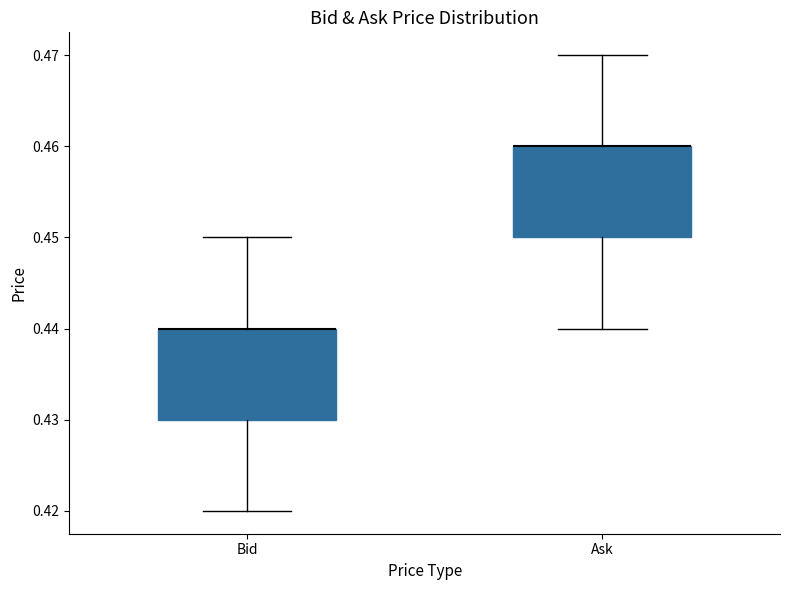

Where is the lower edge of the box for Ask on the y-axis? The values are not printed on the chart, so give them approximately, as read against the axis.

0.45